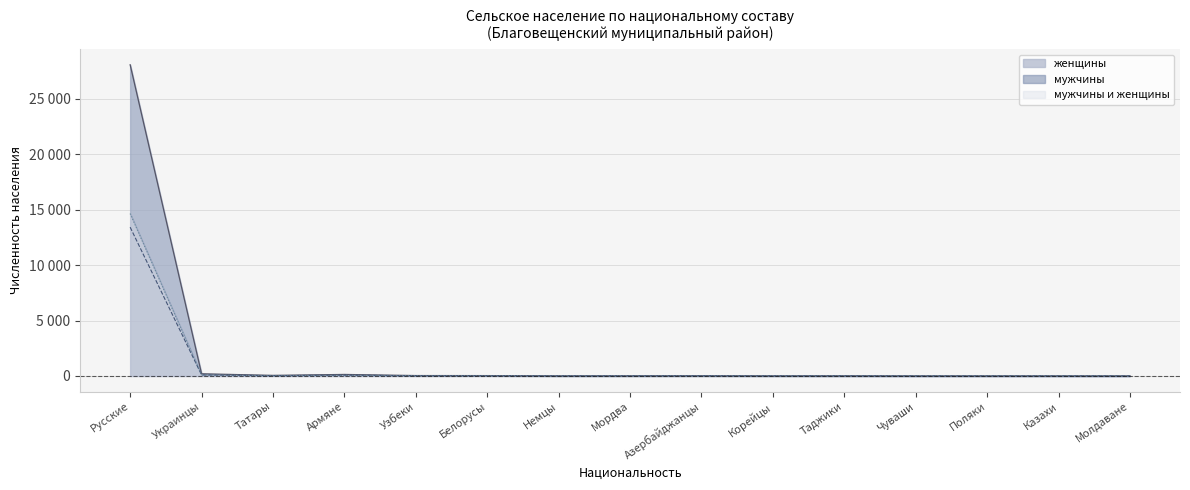

How many distinct data groups are displayed?

3